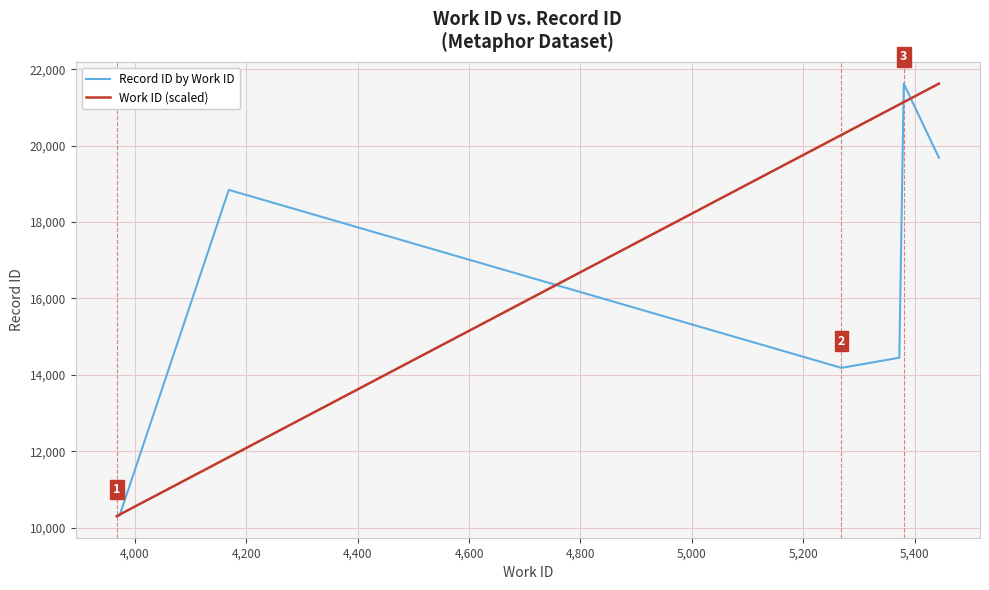

Which series has the largest total across all categories?

Work ID (scaled)